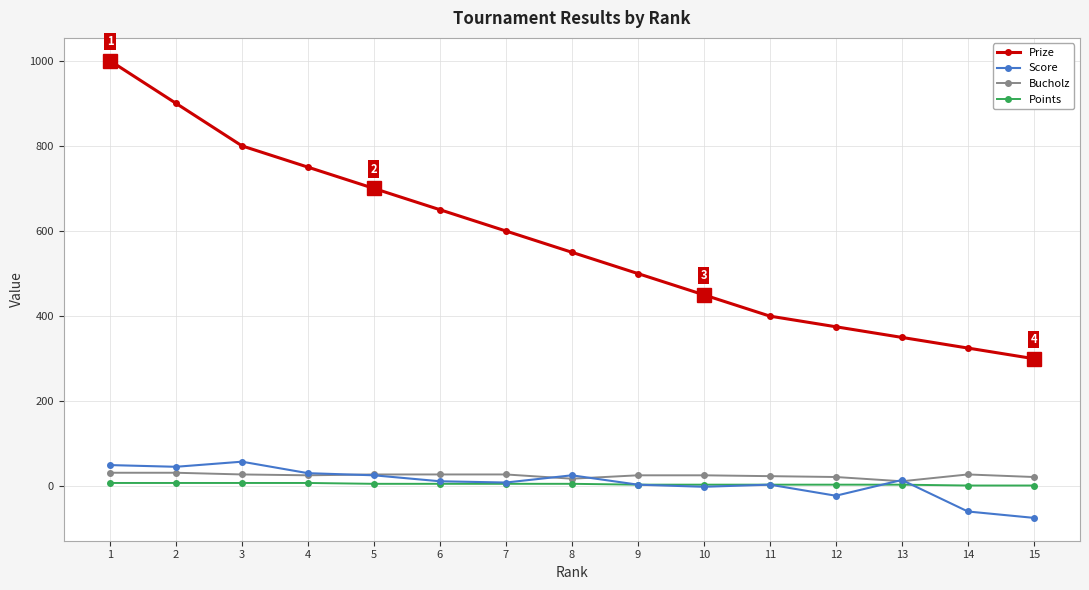

True or false: Bucholz and Score cross at least once.

True